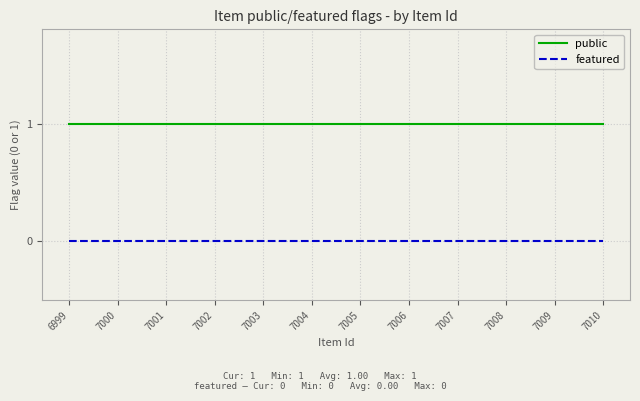

Rank the series at 7001 from highest to lowest value.

public, featured